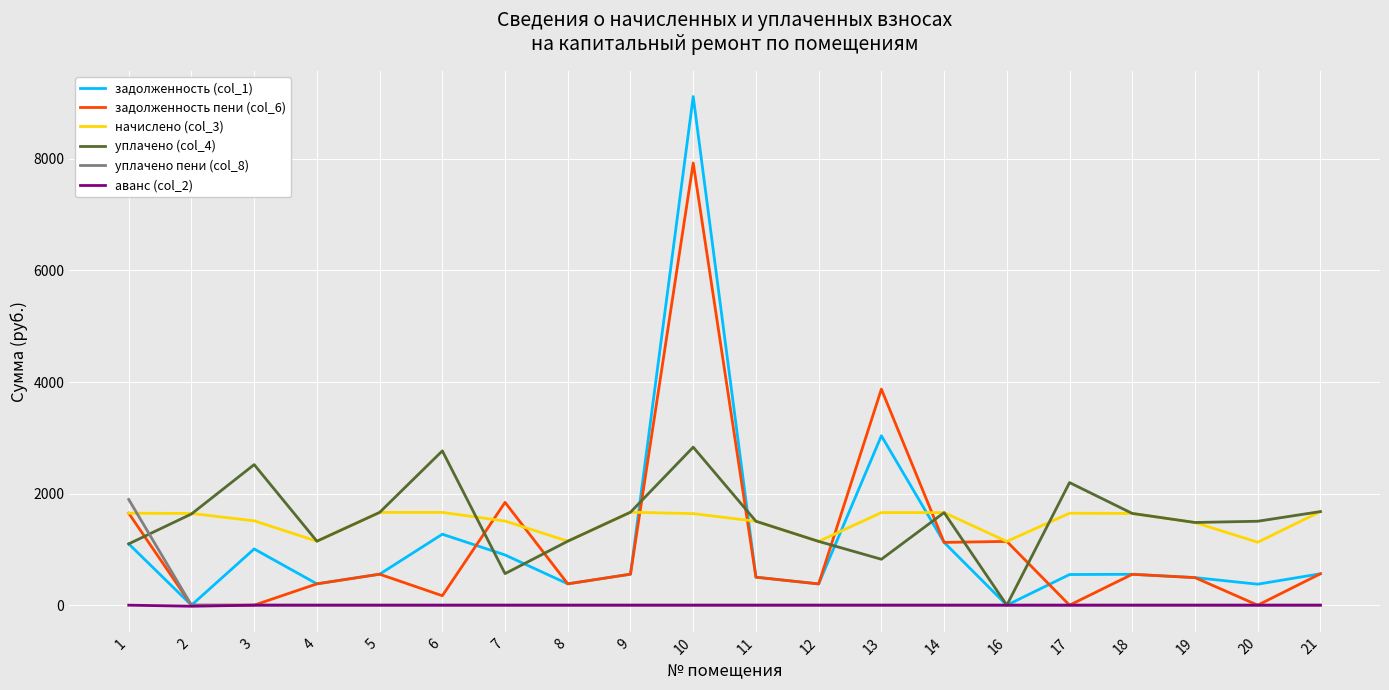

Does the chart have visible grid lines?

Yes